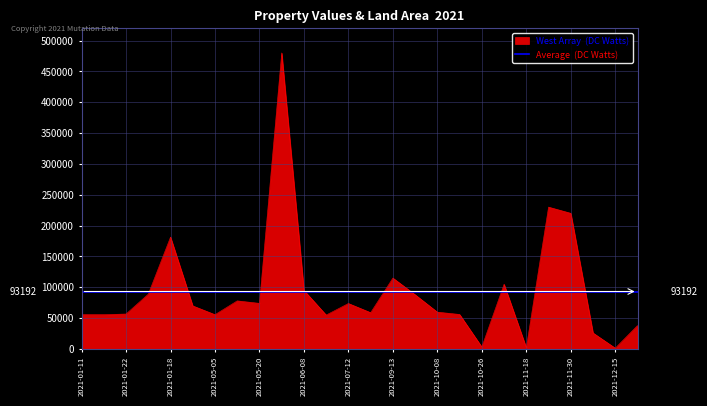

What is the greatest value displayed?

480000.0